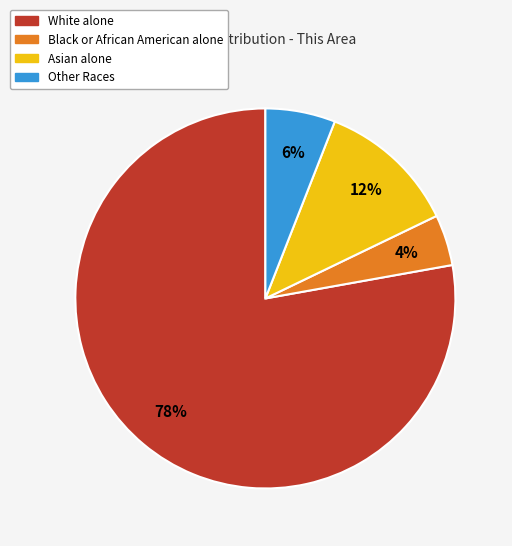

To the nearest percent, what is the combined percentage of White alone and Other Races?

84%